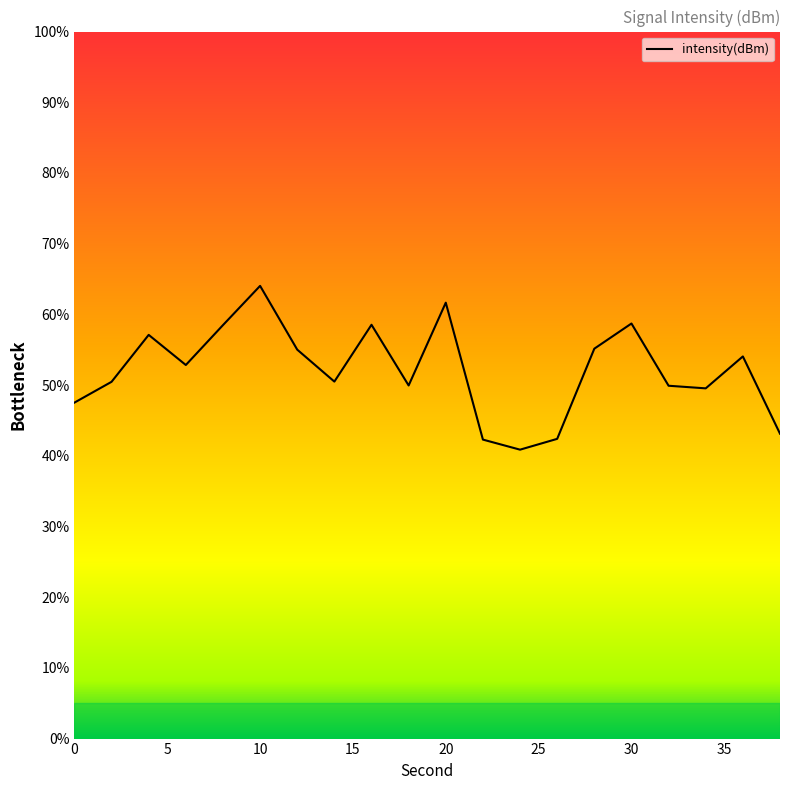

What is the maximum value shown in the chart?

64.0